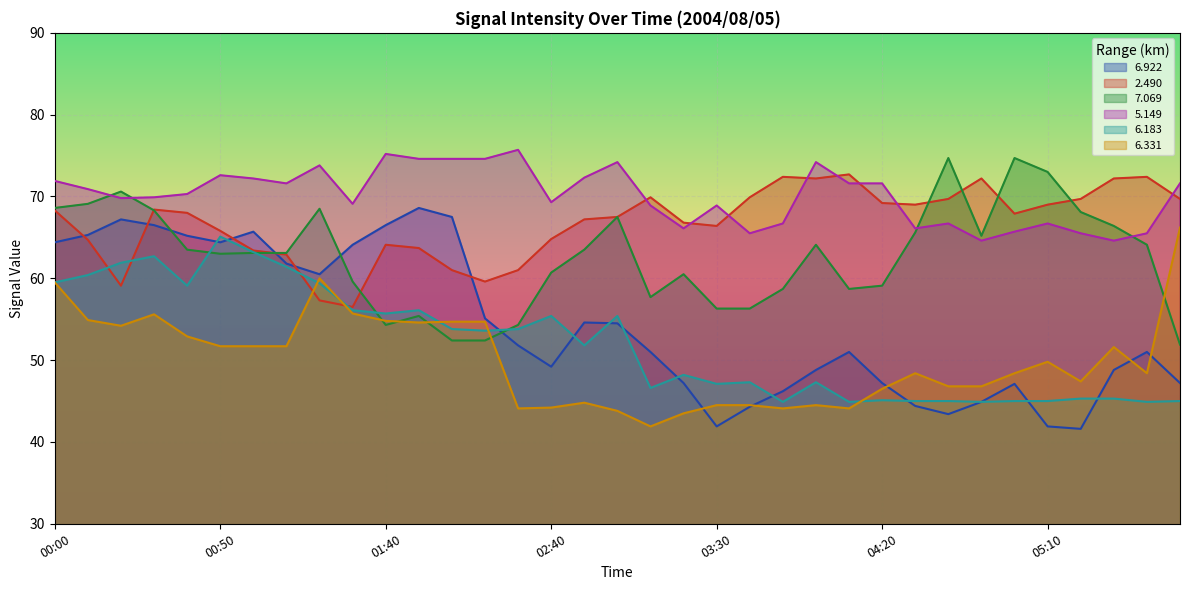

How many data points in   6.922 are less than 51?

15